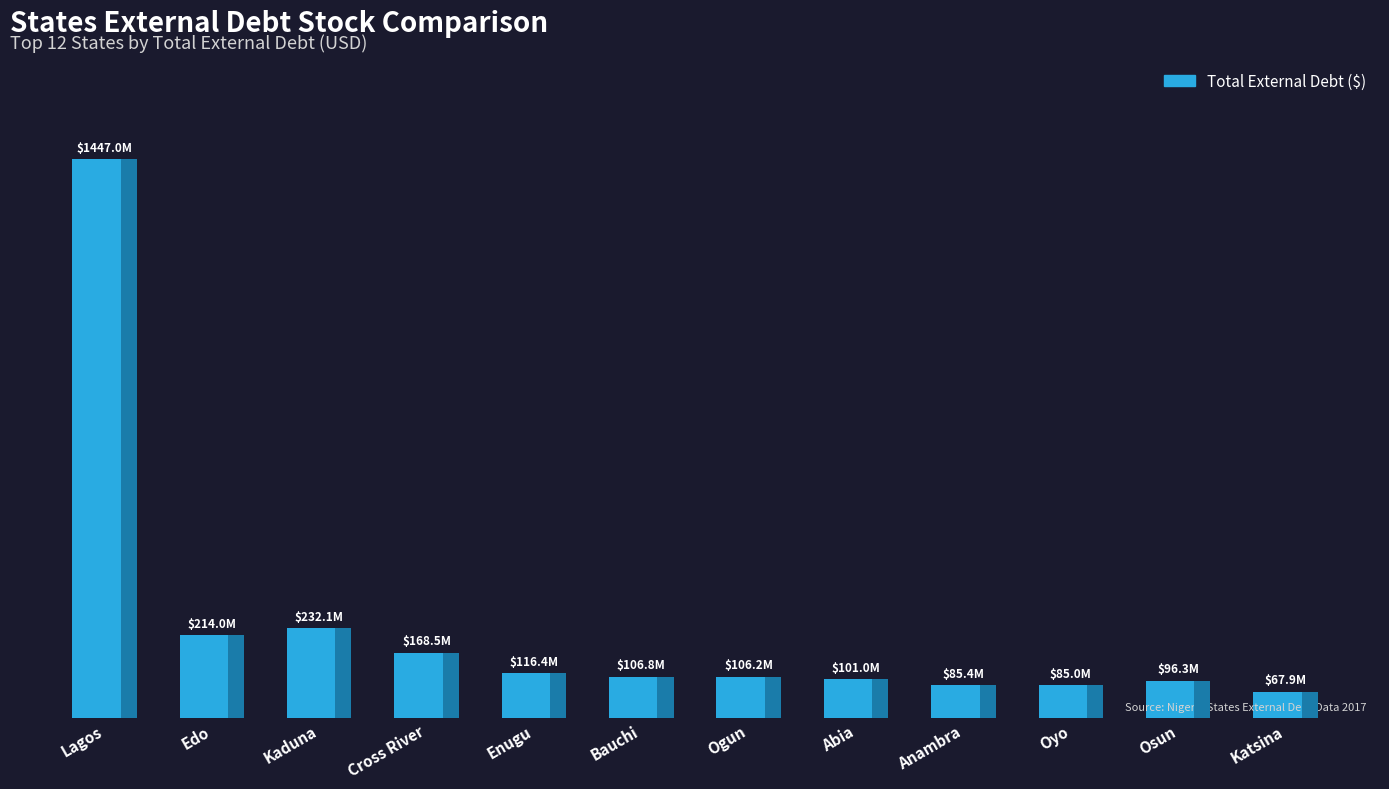

Reading left to right, what are all the values shown in this chart?

1446968827.8	213954599.1	232097155.4	168501080.1	116391687.5	106800468.9	106249326.8	100951841.3	85417943.7	84969188.8	96347432.7	67938632.9